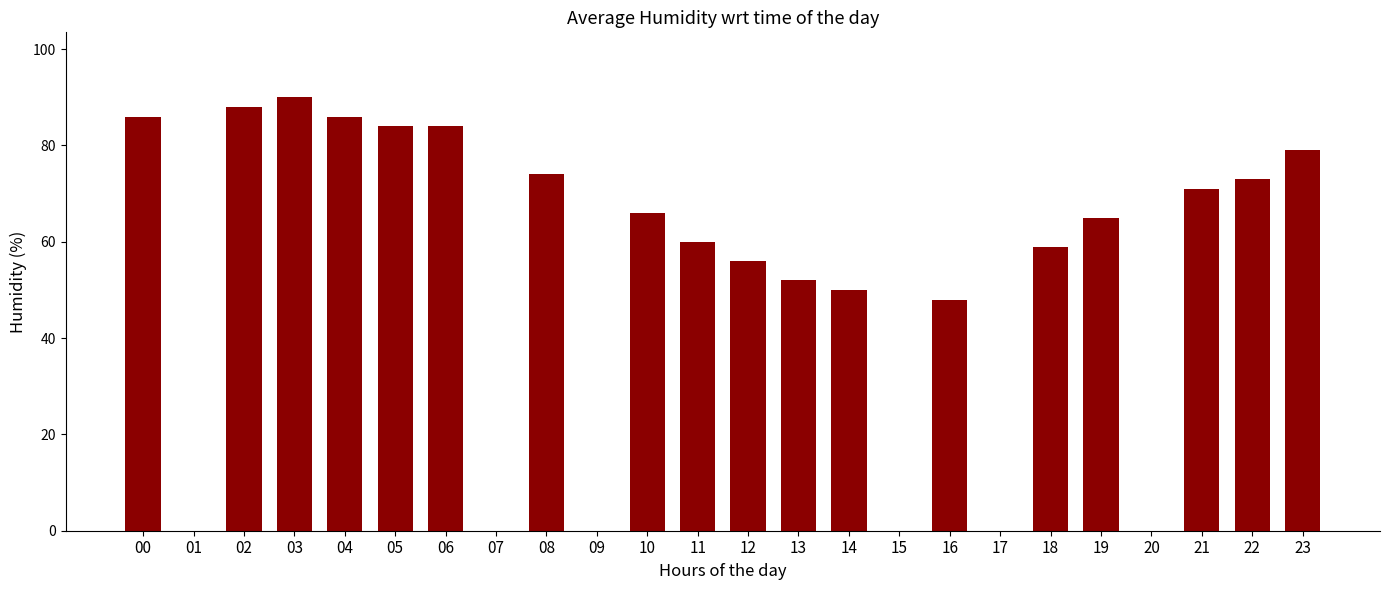

At which label is the value closest to 45?

16